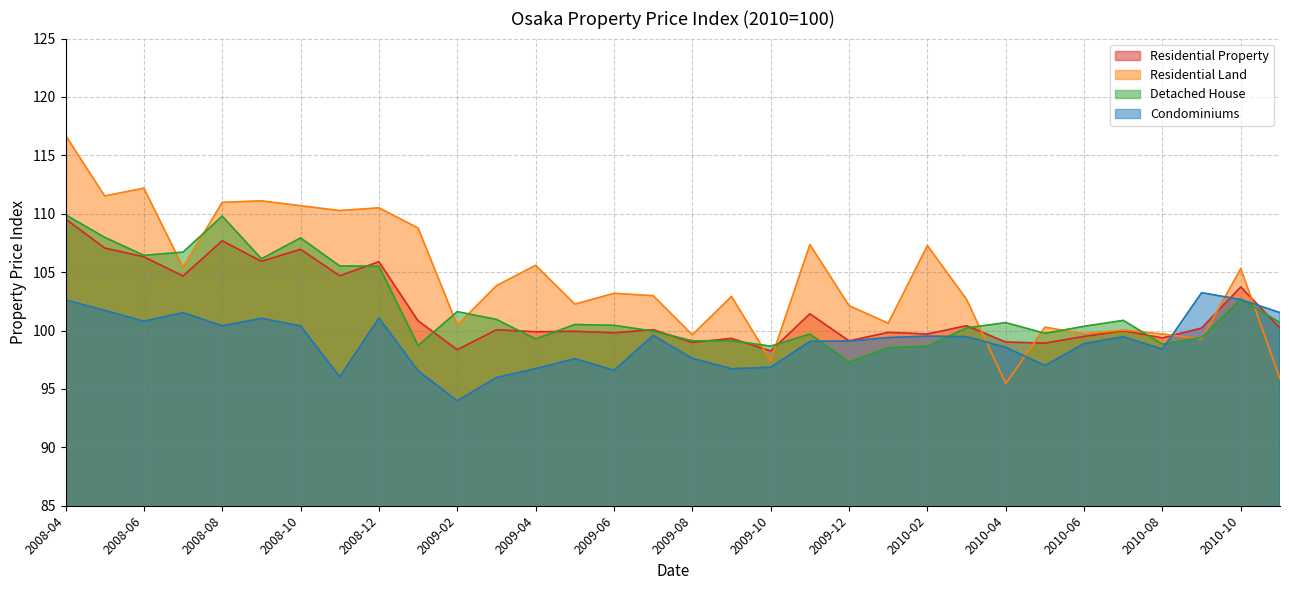

How many data points in Condominiums are above 99?

18